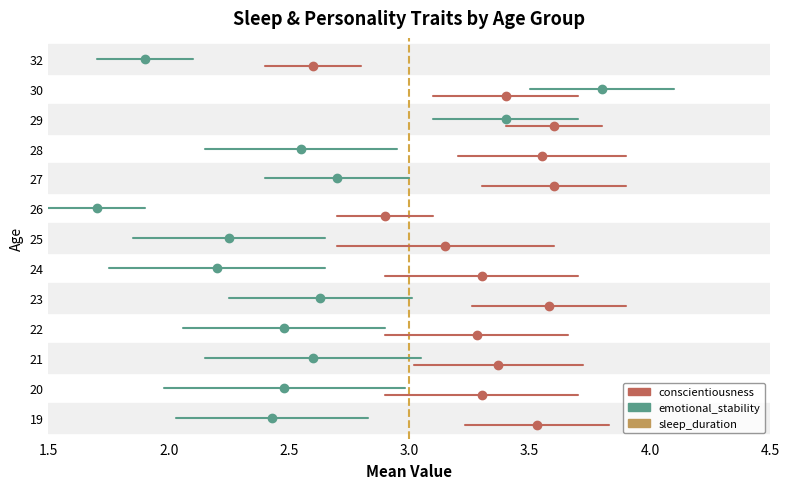

How many interior local peaks does the emotional_stability series have?

5